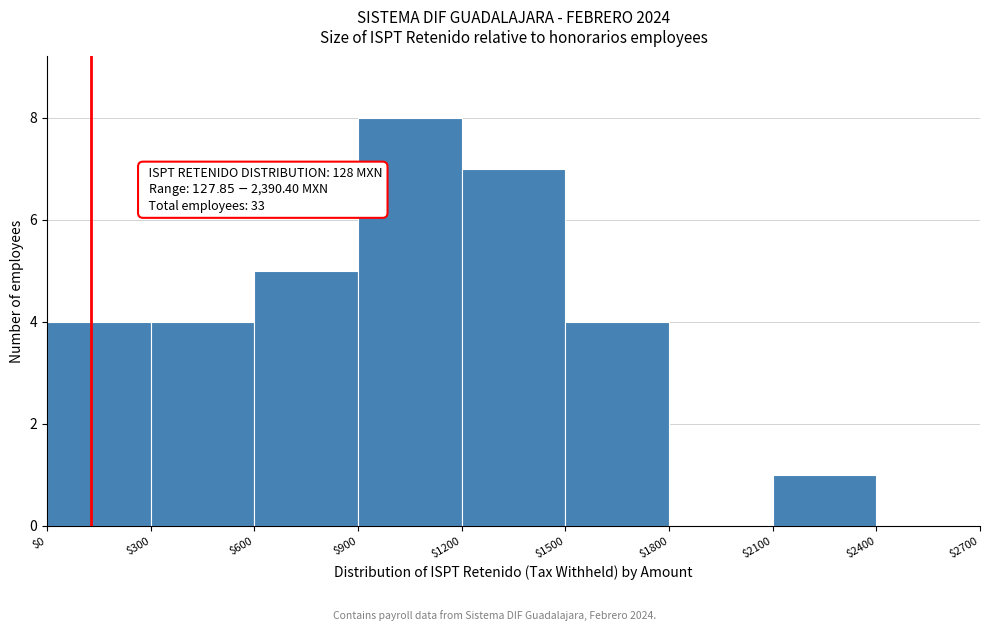

Which range on the x-axis has the tallest bar?

$900 to $1200